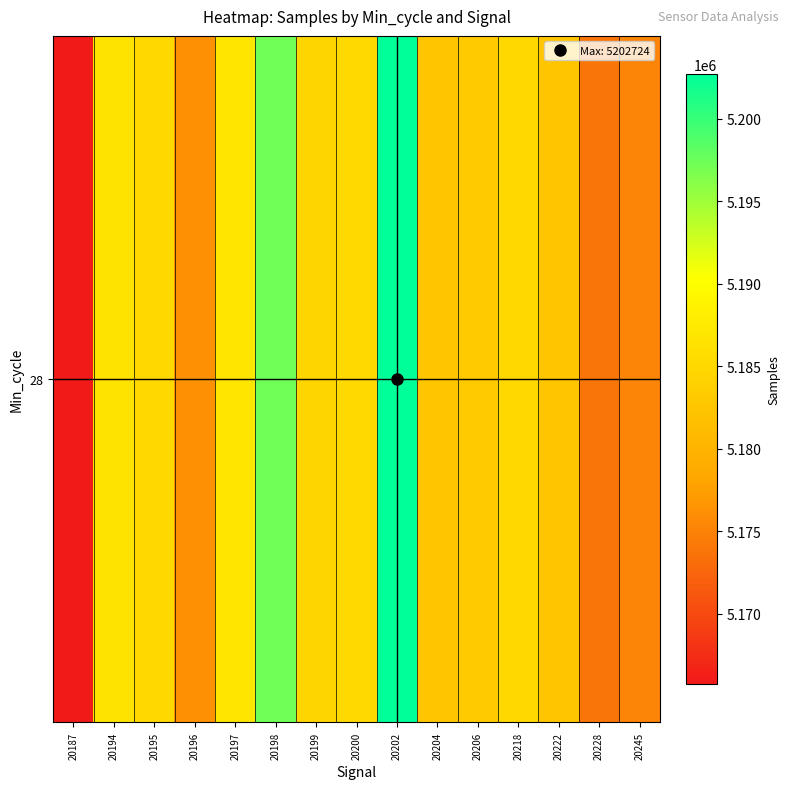

The value at 20218 is 5185077. True or false?

True